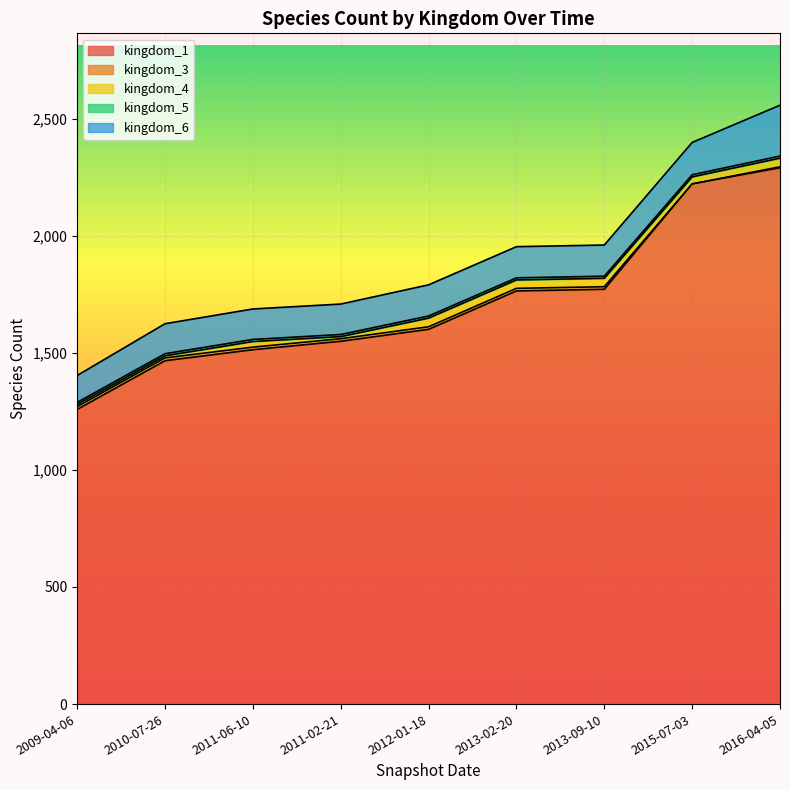

List the labels in order of kingdom_6 value, largest first.

2016-04-05, 2015-07-03, 2012-01-18, 2013-02-20, 2013-09-10, 2011-06-10, 2011-02-21, 2010-07-26, 2009-04-06